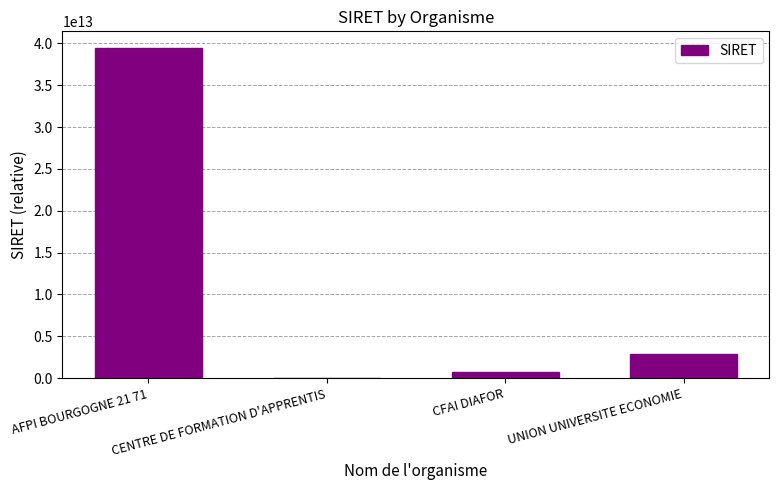

Which label corresponds to the largest value in the chart?

AFPI BOURGOGNE 21 71